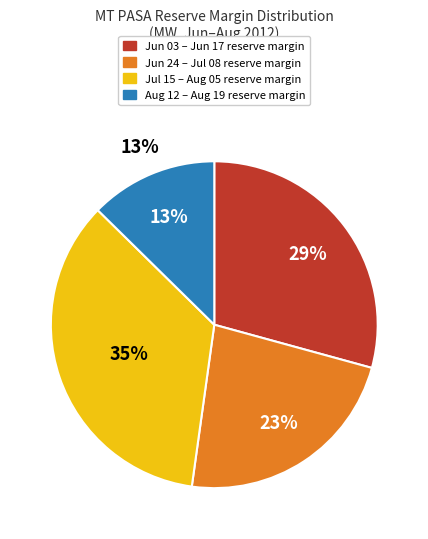

Which category has the smallest portion of the pie?

2012/08/12